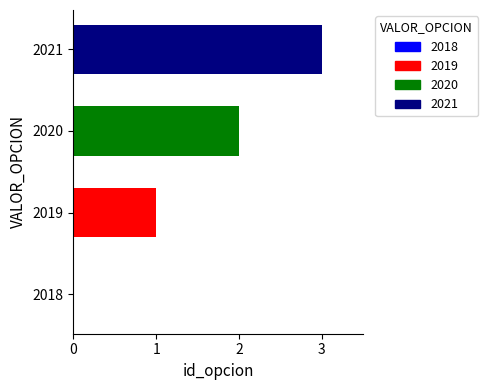

The value at 2021 is 4. True or false?

False